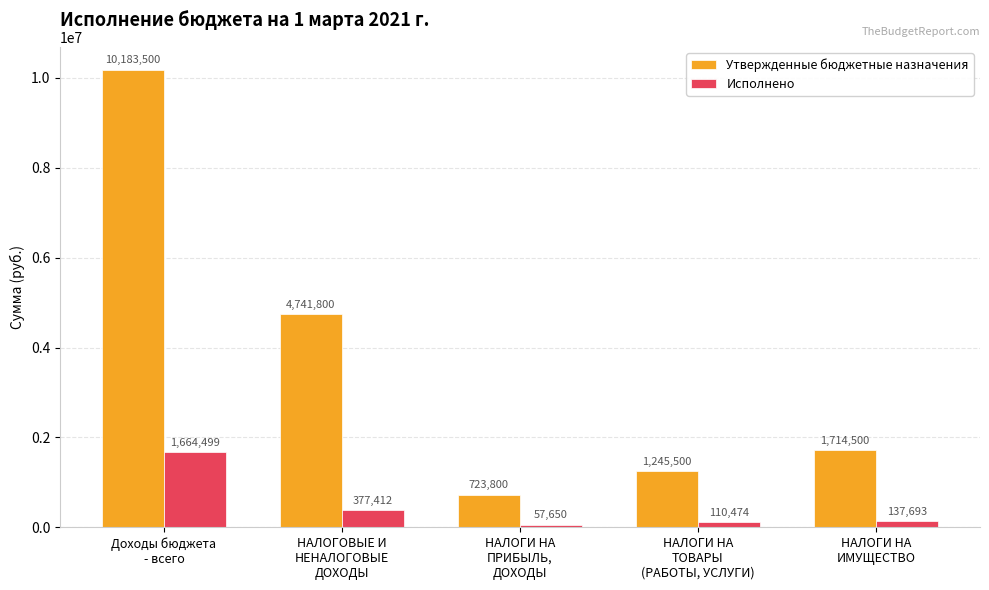

Which series has the largest total across all categories?

Утвержденные бюджетные назначения